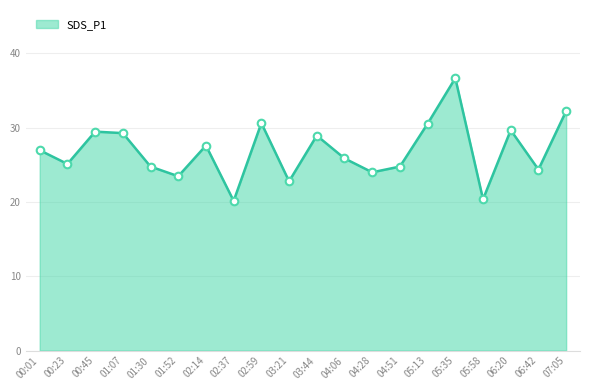

Approximately how many times larger is the value at 05:35 compared to 04:06?

1.4